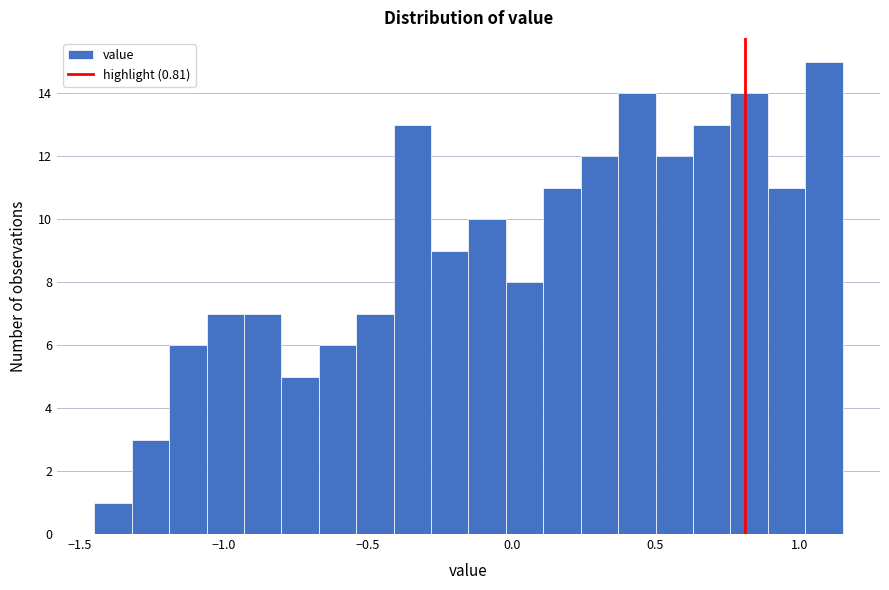

Read against the x-axis, roughly where is the centre of the tallest bar?

1.10